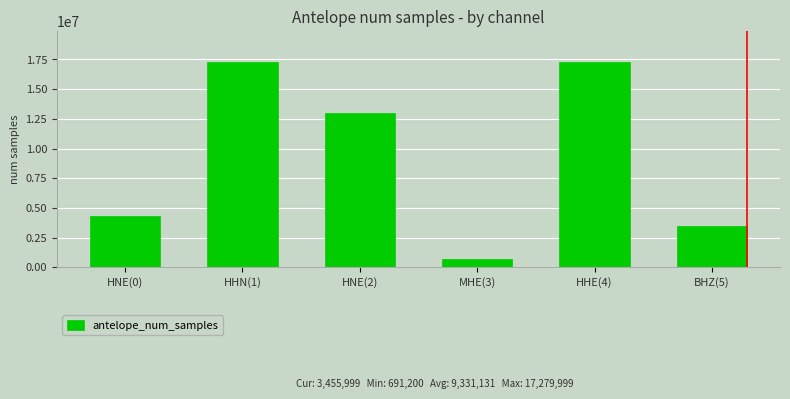

What is the approximate value at HHN(1)?

17279999